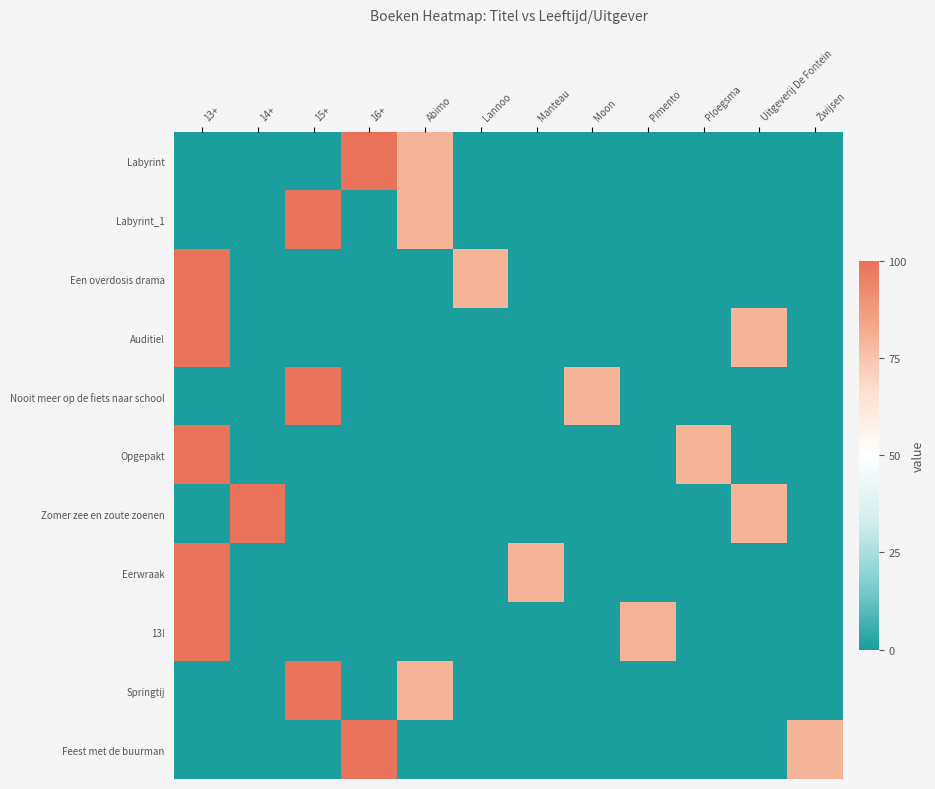

Which series has the largest range (max minus min)?

row_0